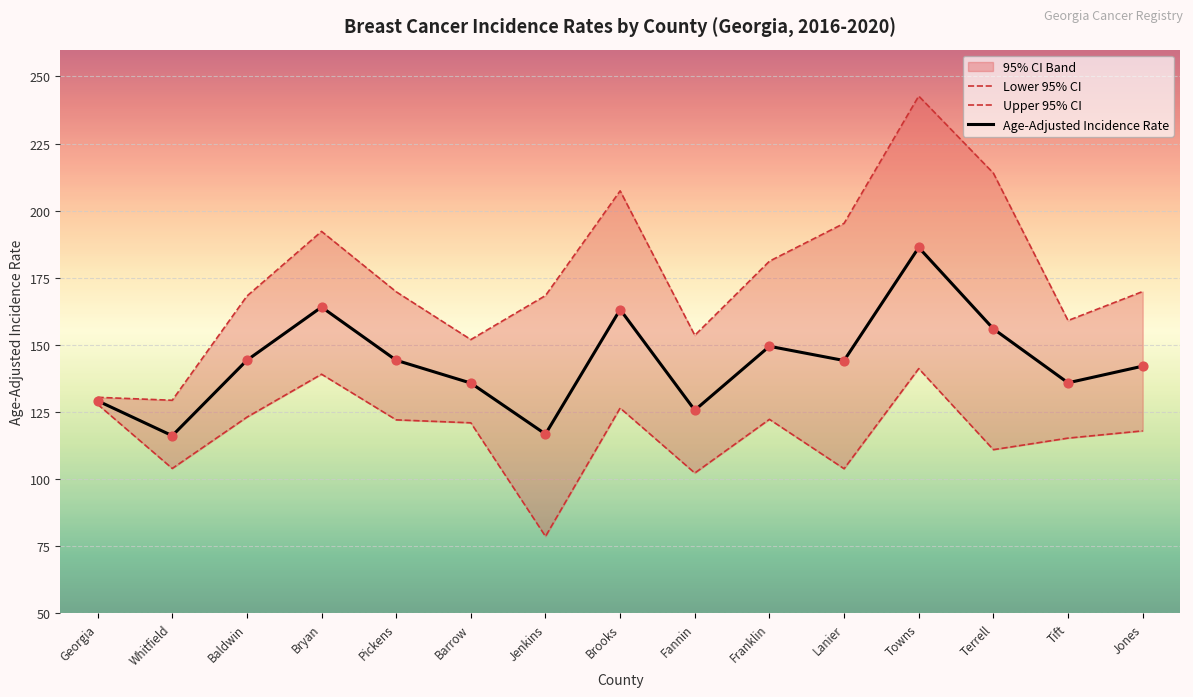

Which series has the largest total across all categories?

Upper 95% CI